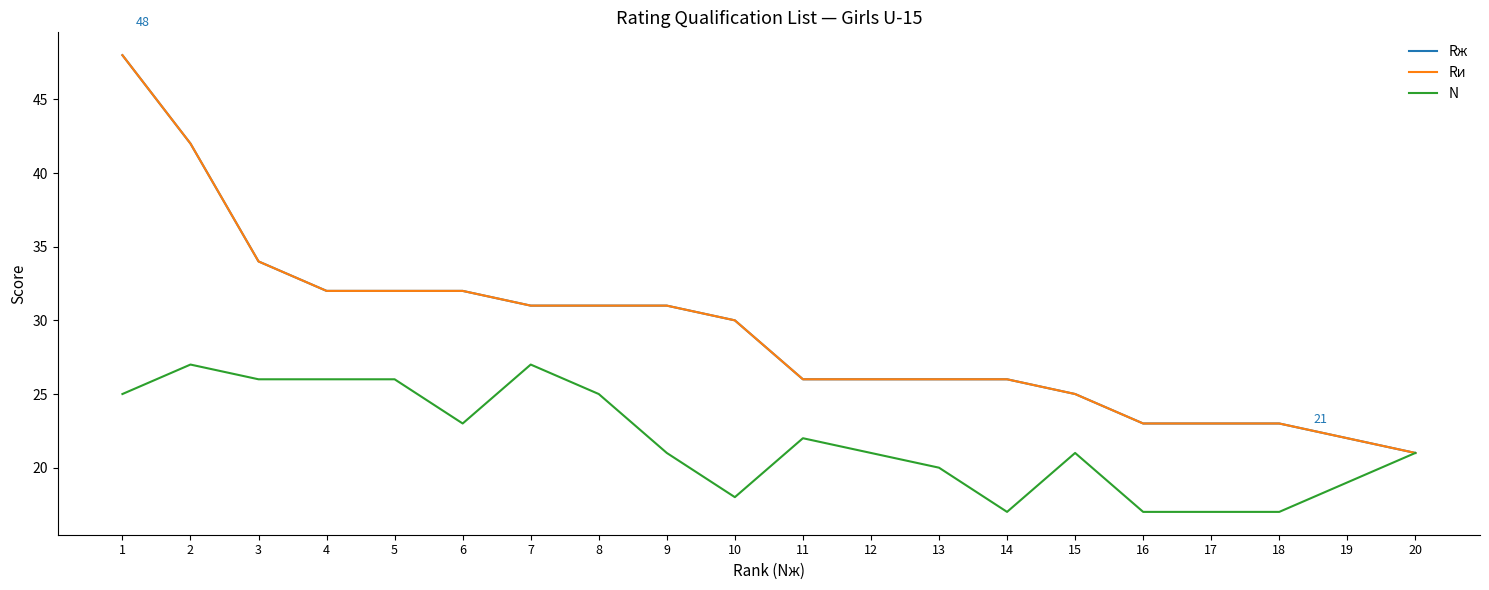

Which series has the widest spread of values?

Rж